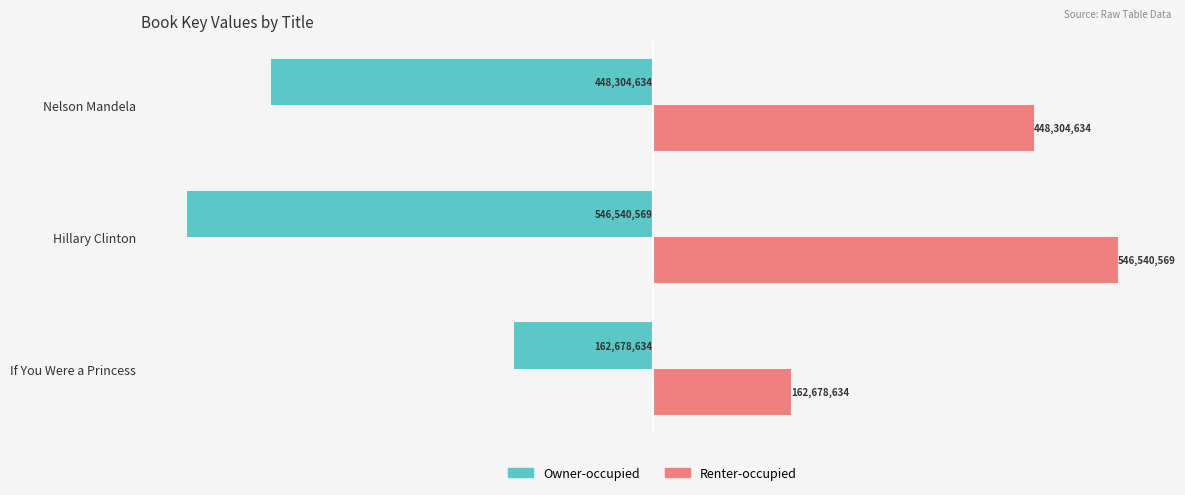

What are all the series names shown in the legend?

Owner-occupied, Renter-occupied